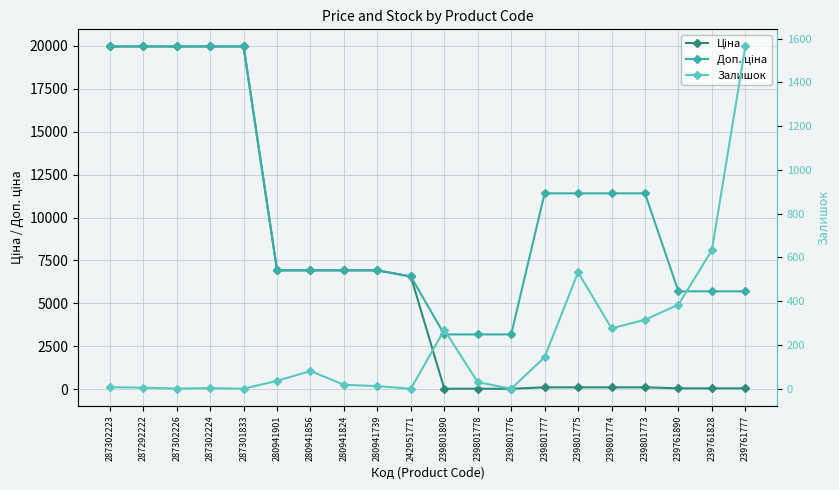

Reading left to right, transcribe all the data shown in this chart.

Ціна: 287302223=19964.2	287292222=19964.2	287302226=19964.2	287302224=19964.2	287301833=19964.2	280941901=6925.7	280941856=6925.7	280941824=6925.7	280941739=6925.7	242951771=6568.8	239801890=31.9	239801778=31.9	239801776=31.9	239801777=114.1	239801775=114.1	239801774=114.1	239801773=114.1	239761890=57.0	239761828=57.0	239761777=57.0
Доп. ціна: 287302223=19964.2	287292222=19964.2	287302226=19964.2	287302224=19964.2	287301833=19964.2	280941901=6925.7	280941856=6925.7	280941824=6925.7	280941739=6925.7	242951771=6568.8	239801890=3195.0	239801778=3195.0	239801776=3195.0	239801777=11410.0	239801775=11410.0	239801774=11410.0	239801773=11410.0	239761890=5705.0	239761828=5705.0	239761777=5705.0
Залишок: 287302223=7.0	287292222=5.0	287302226=1.0	287302224=3.0	287301833=0.0	280941901=36.0	280941856=81.0	280941824=18.0	280941739=12.0	242951771=0.0	239801890=269.0	239801778=30.0	239801776=0.0	239801777=144.0	239801775=532.0	239801774=276.0	239801773=315.0	239761890=384.0	239761828=633.0	239761777=1564.0